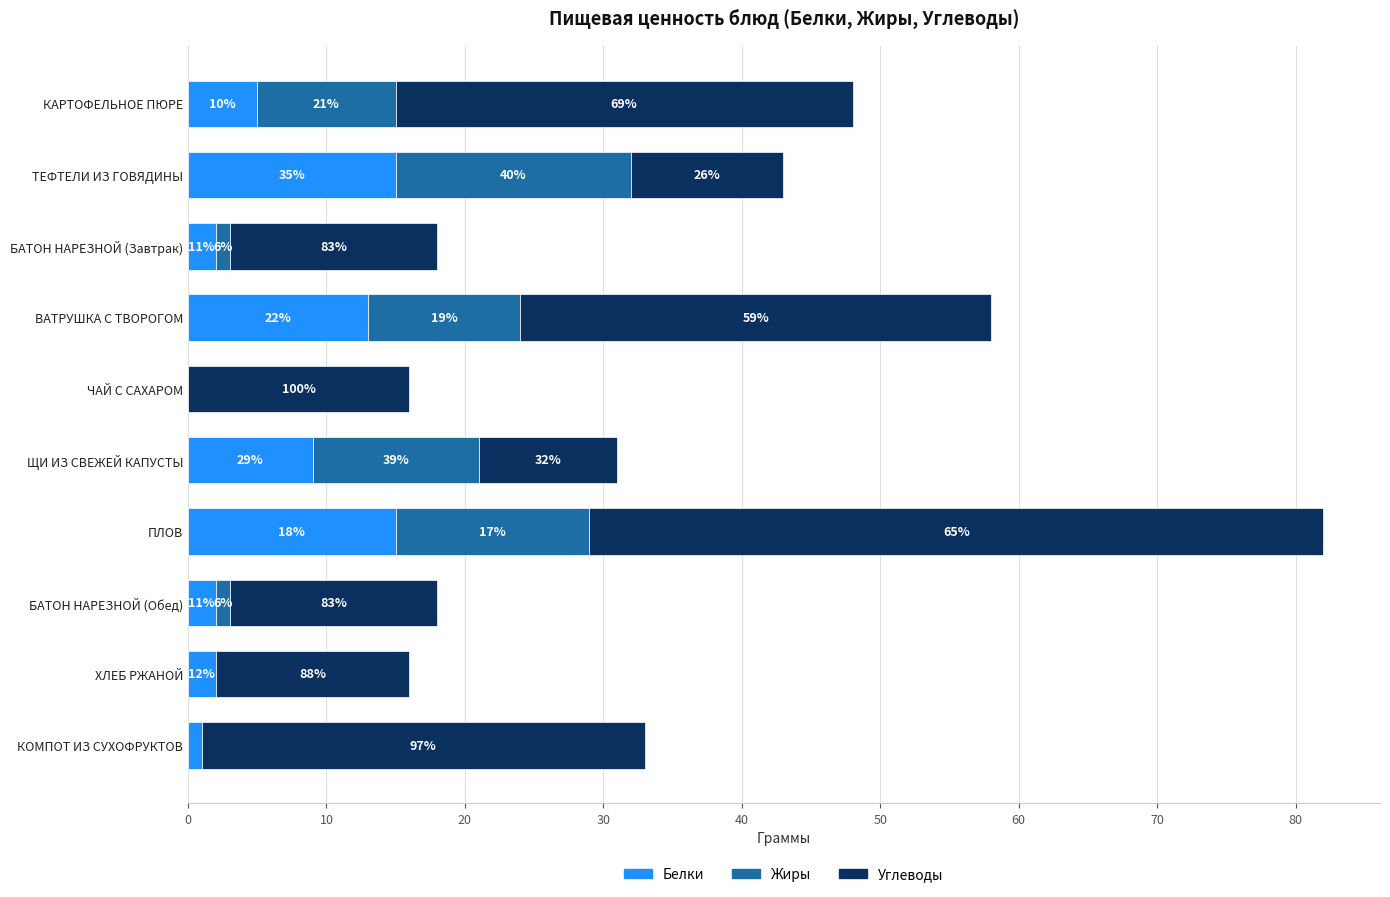

What are all the series names shown in the legend?

Белки, Жиры, Углеводы